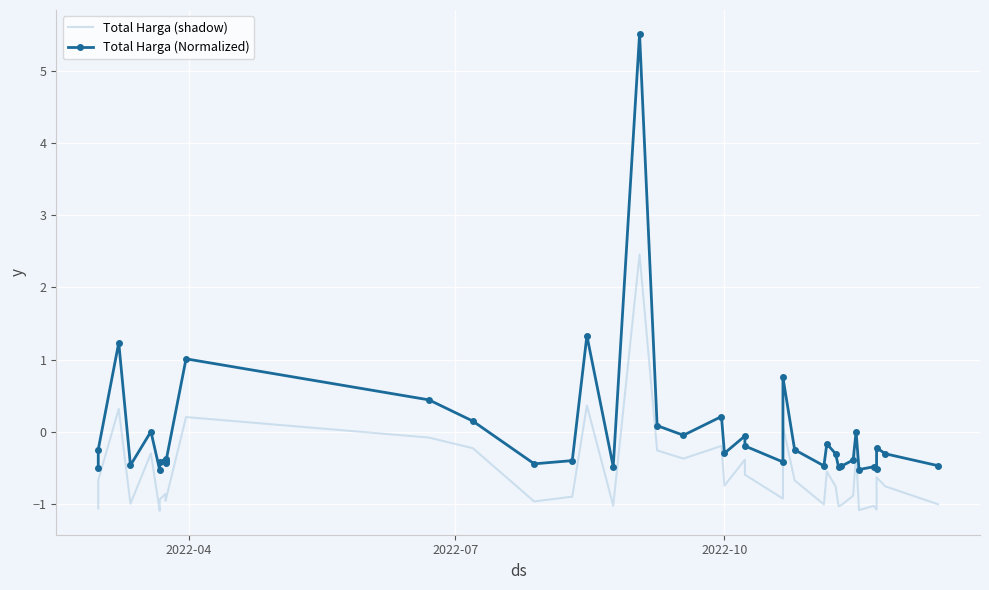

What are all the series names shown in the legend?

Total Harga (shadow), Total Harga (Normalized)